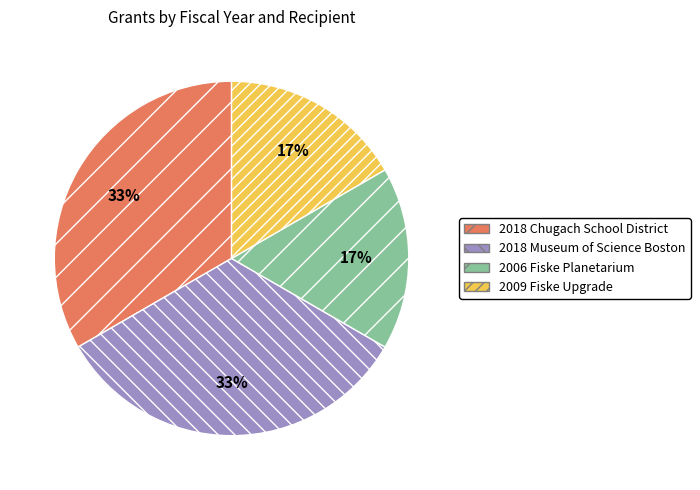

Approximately how many times larger is the value at 2006 Fiske Planetarium compared to 2018 Museum of Science Boston?

0.5